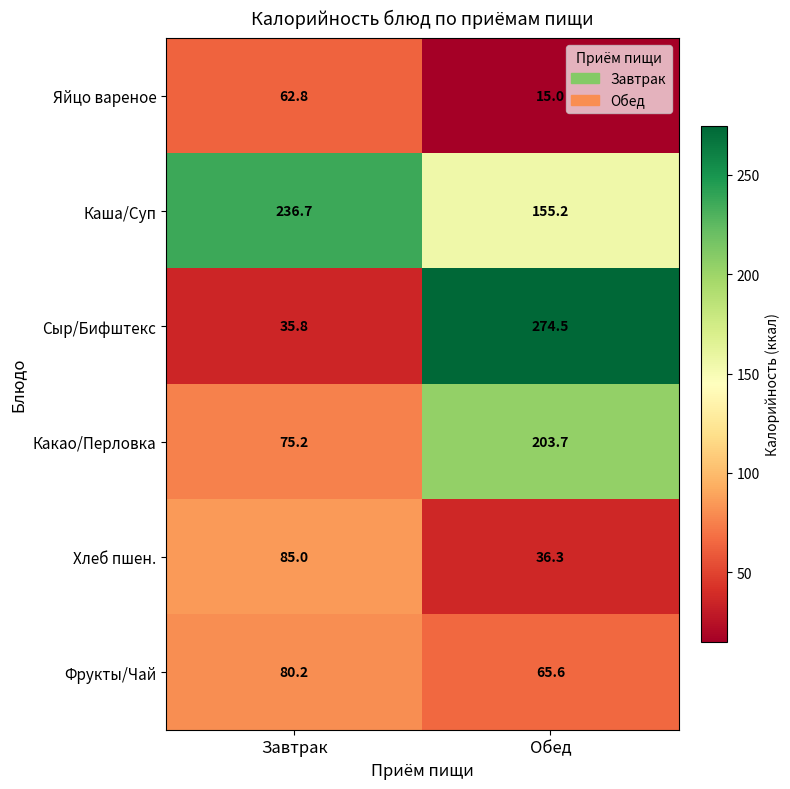

How many distinct data groups are displayed?

6